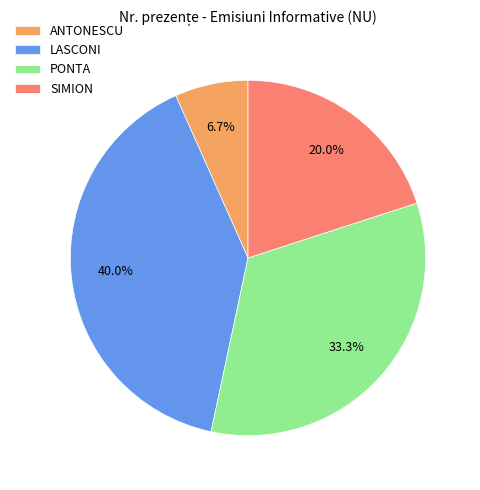

How many slices are in this pie chart?

4